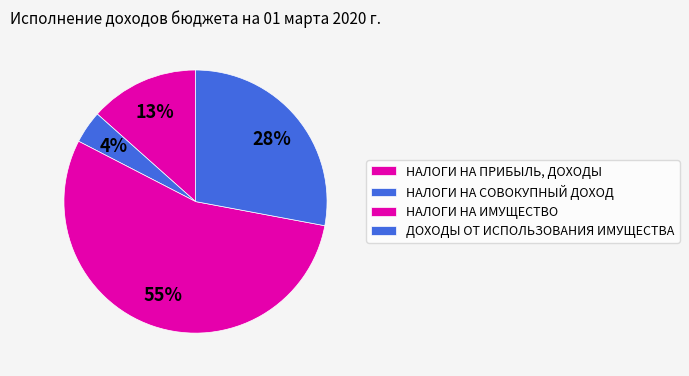

Which slice represents more than half of the pie?

НАЛОГИ НА ИМУЩЕСТВО